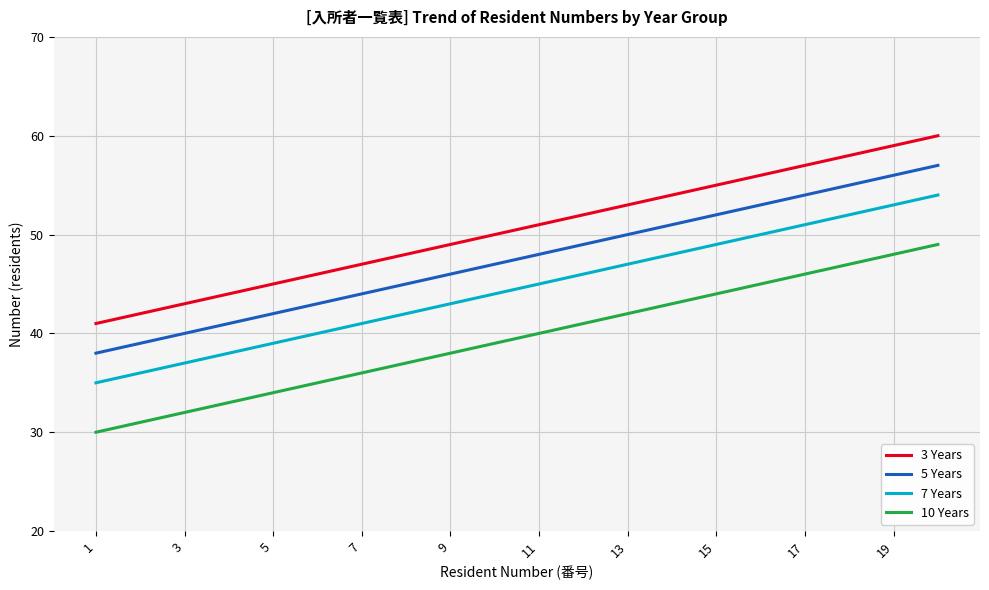

Which series has the largest total across all categories?

3 Years